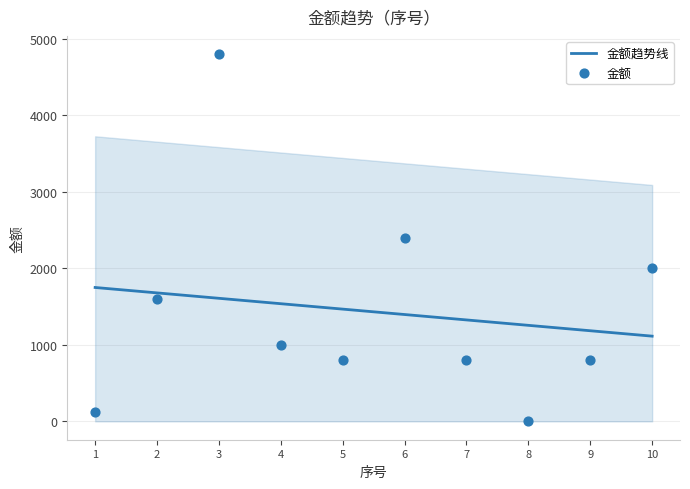

What is the change in value from 5 to 8?

-797